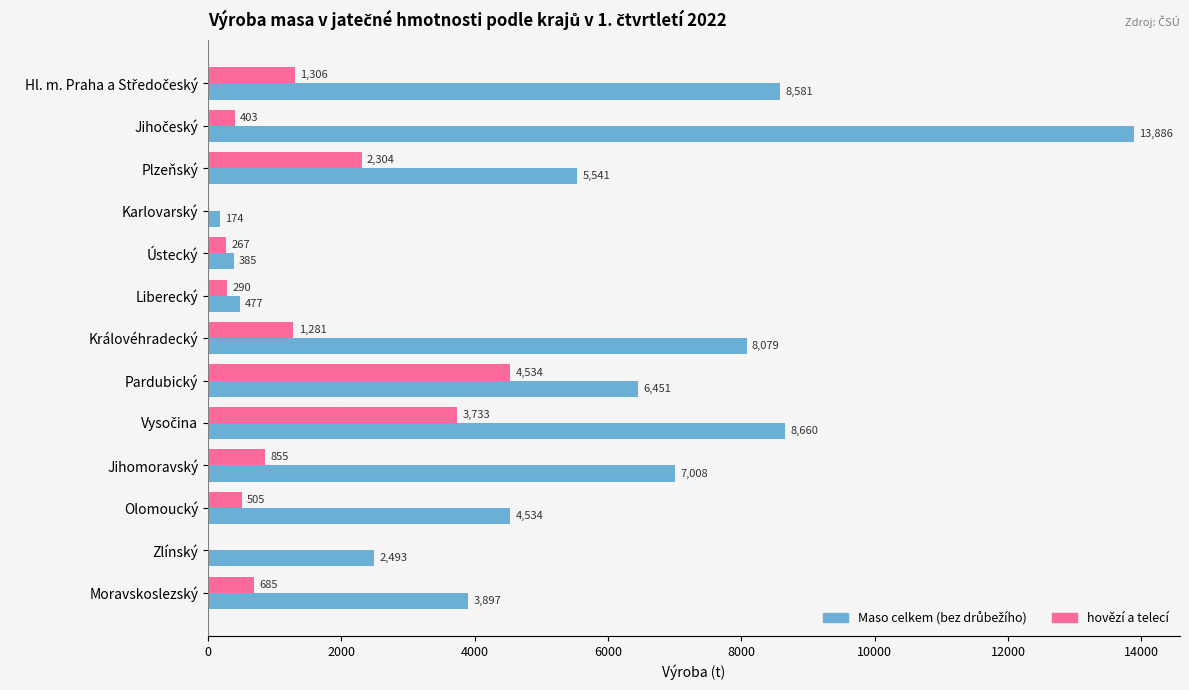

The value of hovězí a telecí at Pardubický is 1273.4. True or false?

False